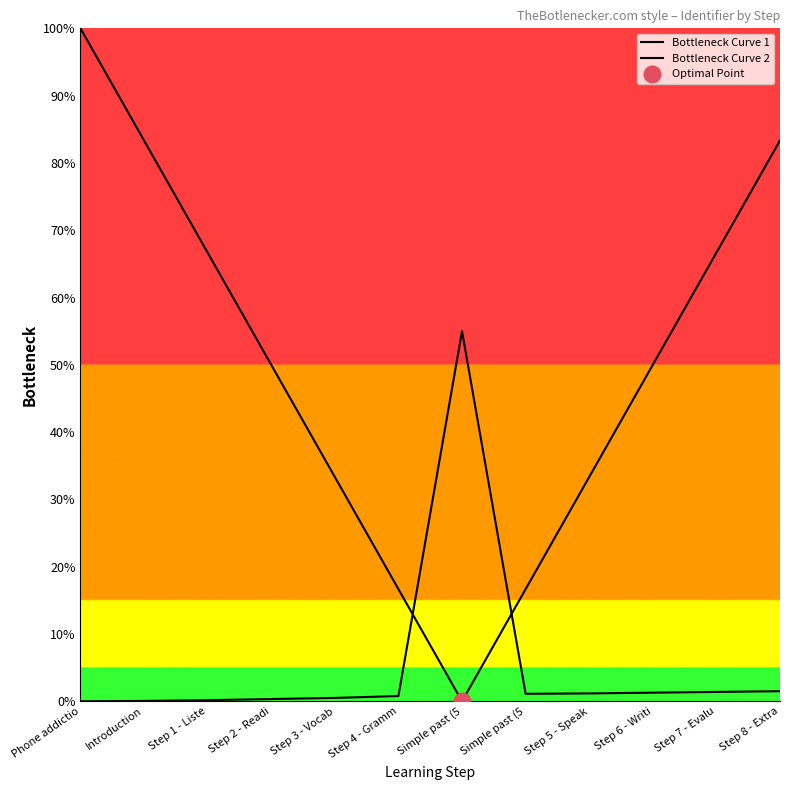

Between Phone addictio and Step 7 - Evalu, which series saw the biggest shift?

Bottleneck Curve 1